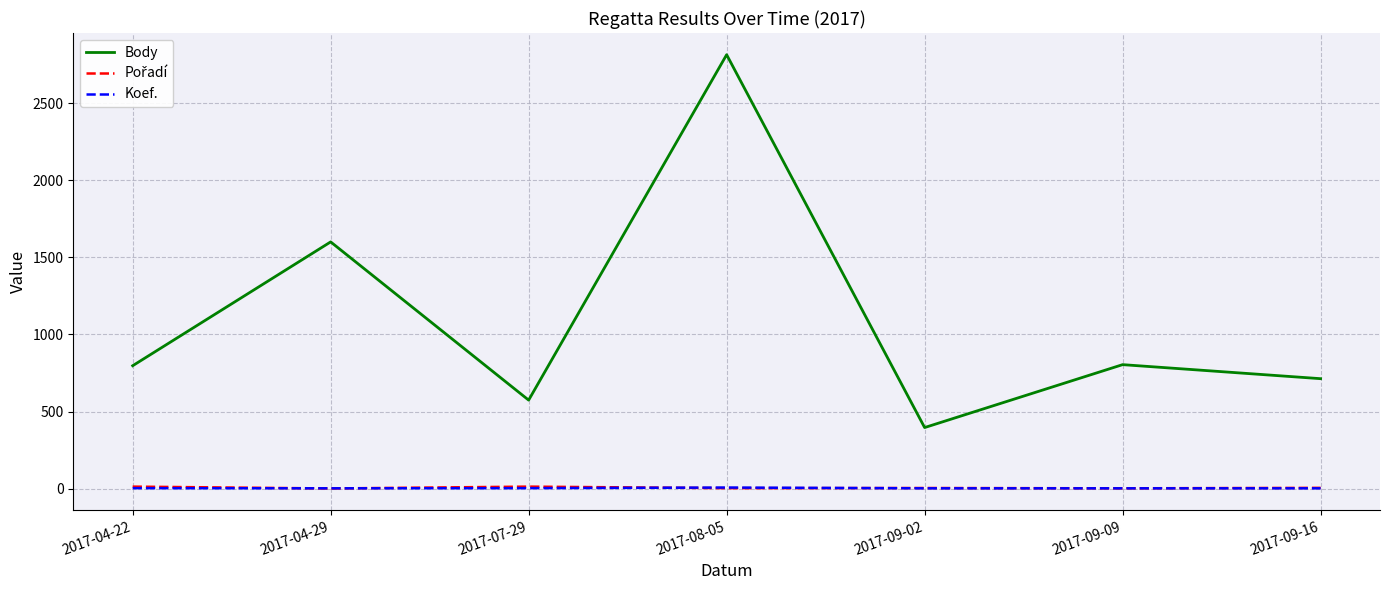

What is the maximum value shown in the chart?

2814